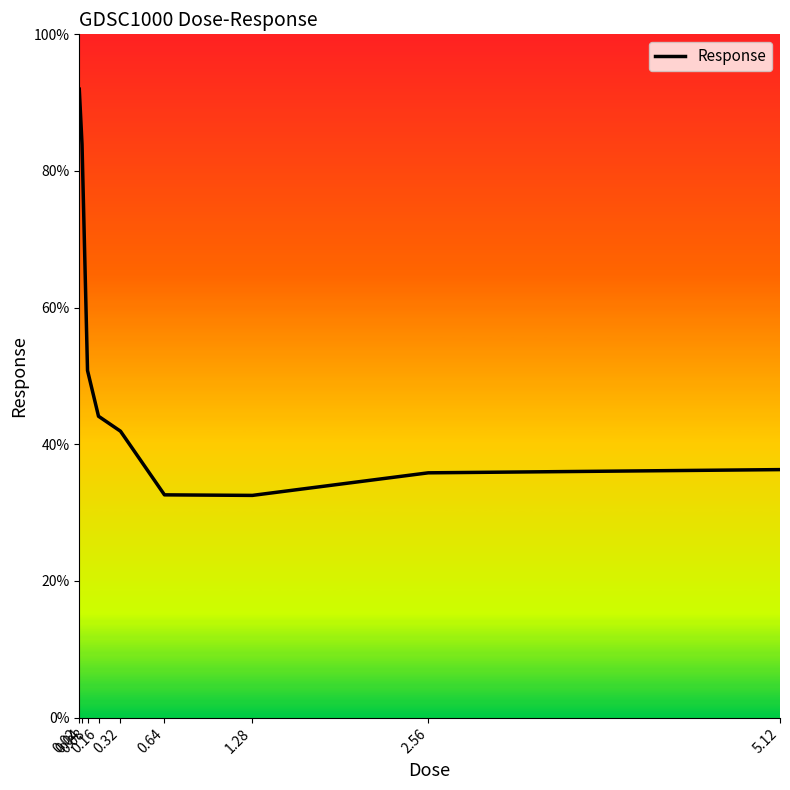

What is the minimum value shown in the chart?

32.5